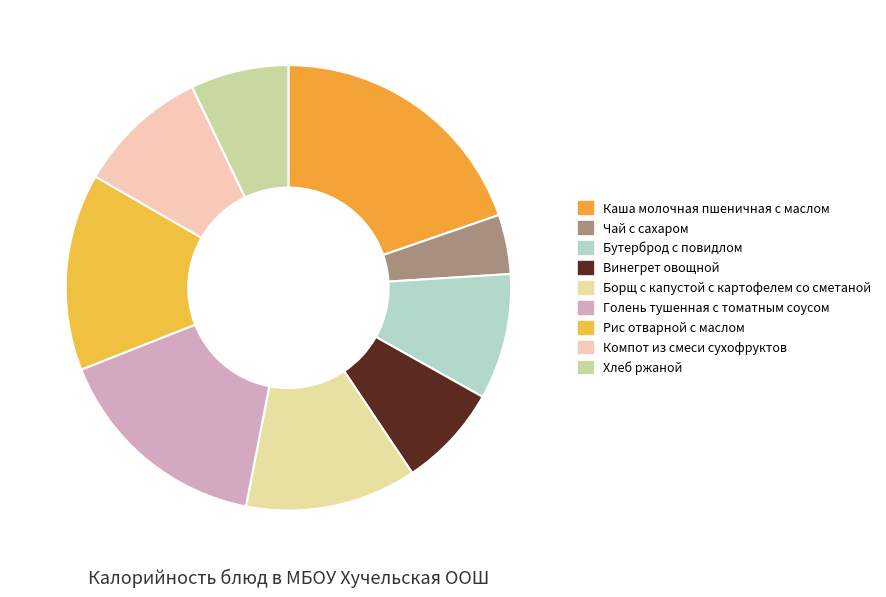

How many segments does this pie chart have?

9